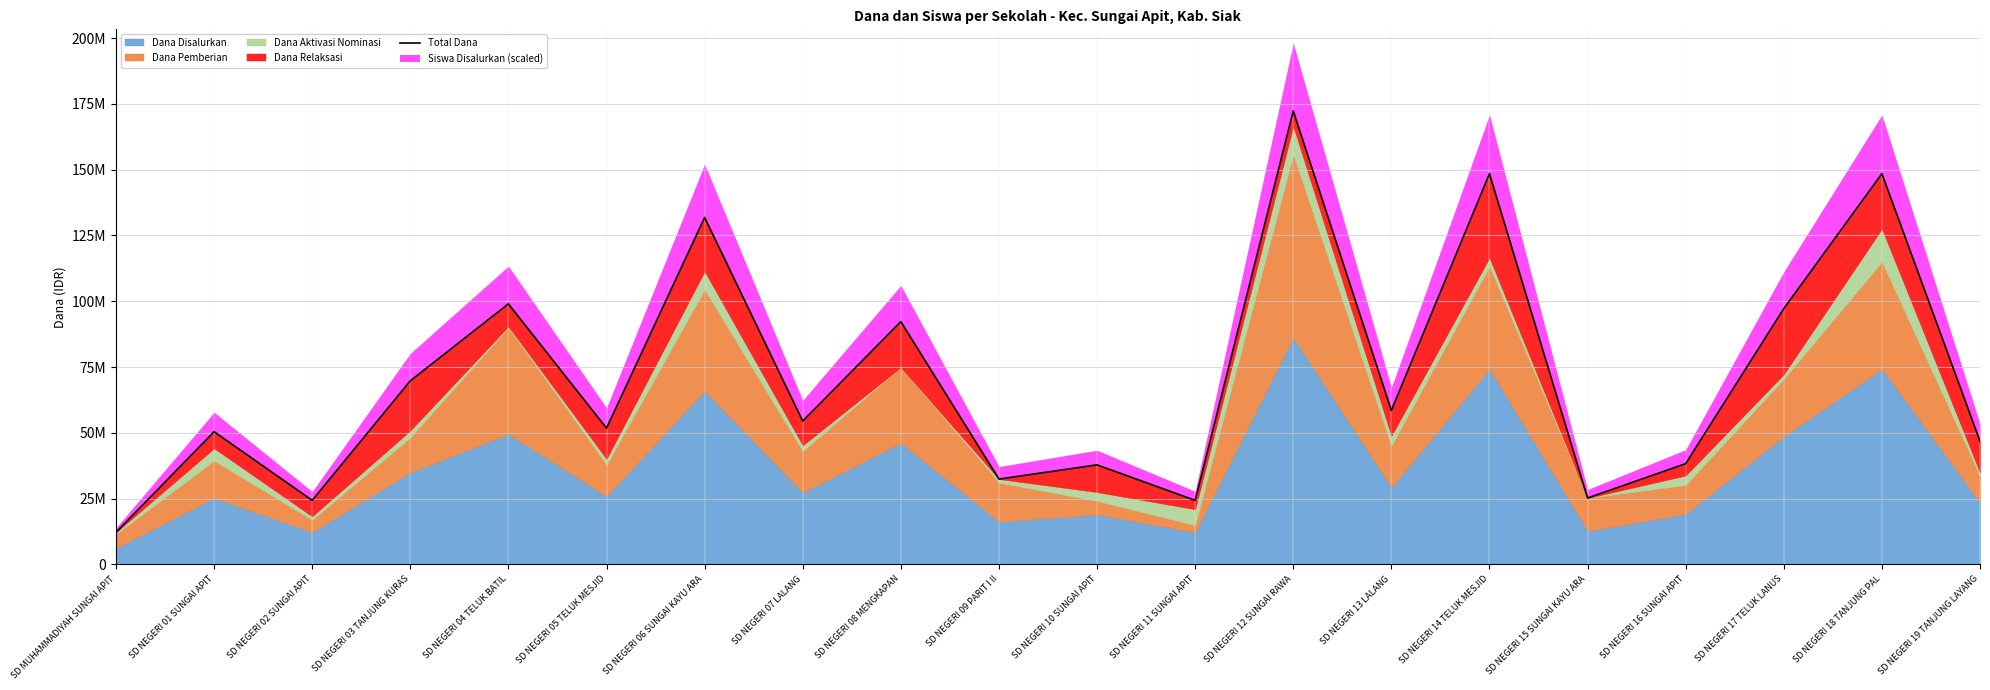

What is the sum of the values at SD NEGERI 01 SUNGAI APIT and SD NEGERI 16 SUNGAI APIT?

88650000